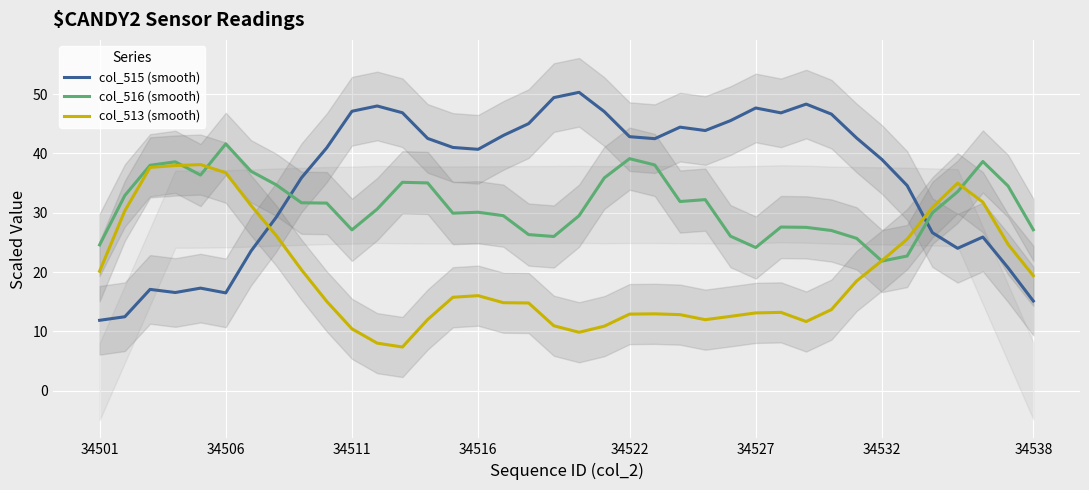

What is the approximate value of col_516 (smooth) at 33?

30.0